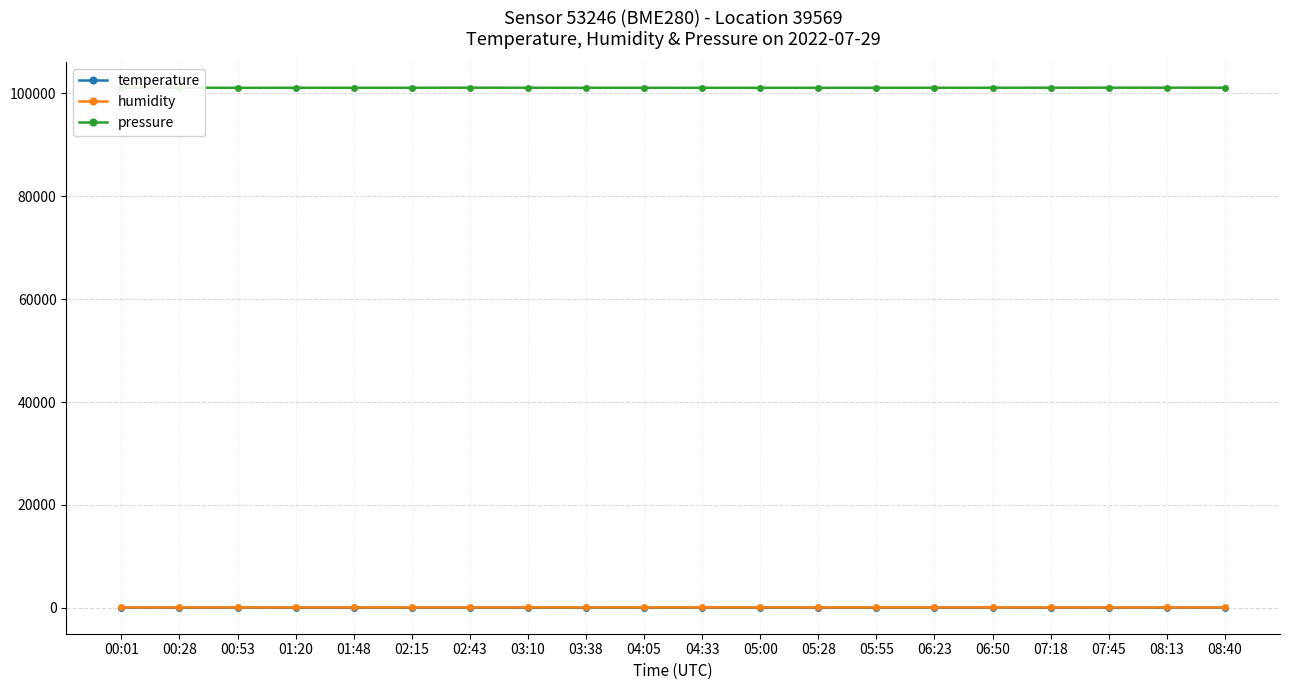

True or false: pressure and humidity cross at least once.

False